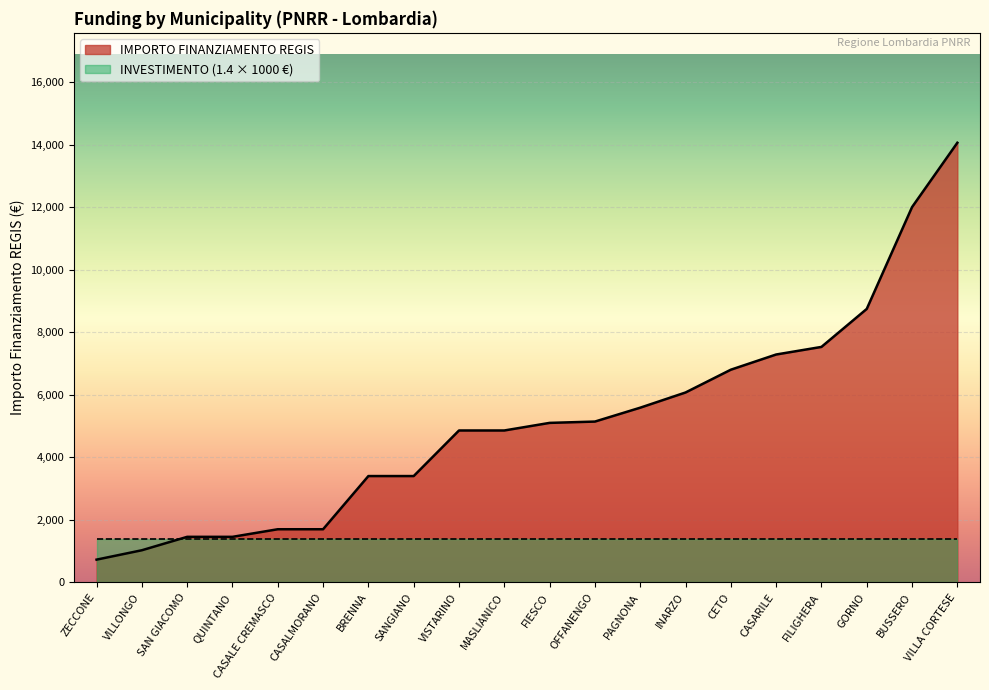

How many values in the IMPORTO FINANZIAMENTO REGIS series are below 5103?

10